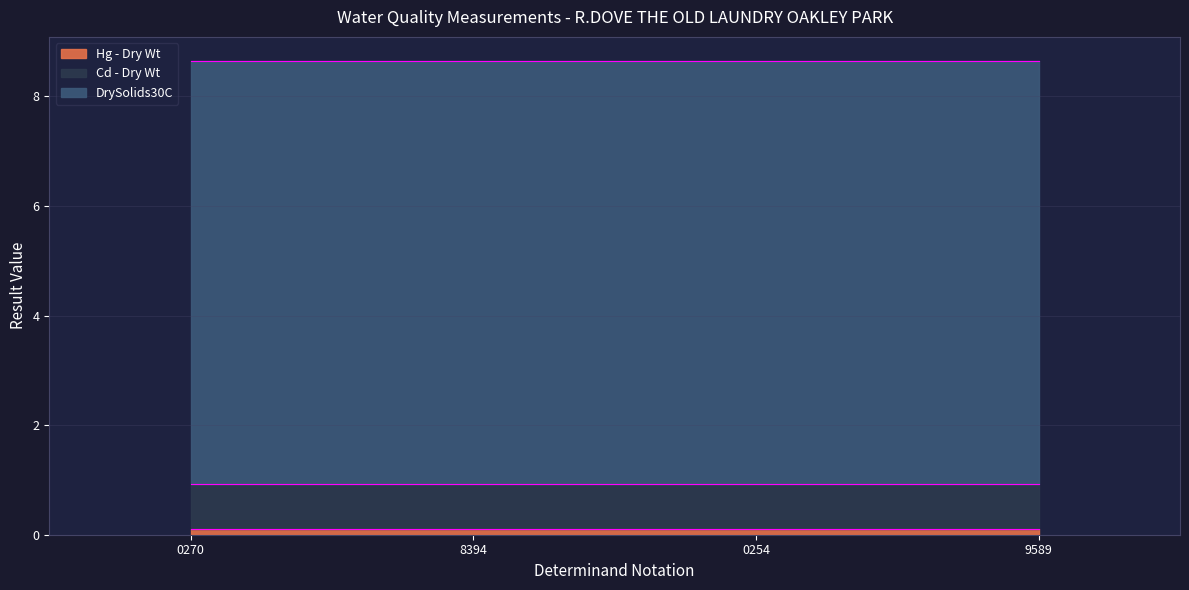

What is the label of the 1st point from the right?

9589